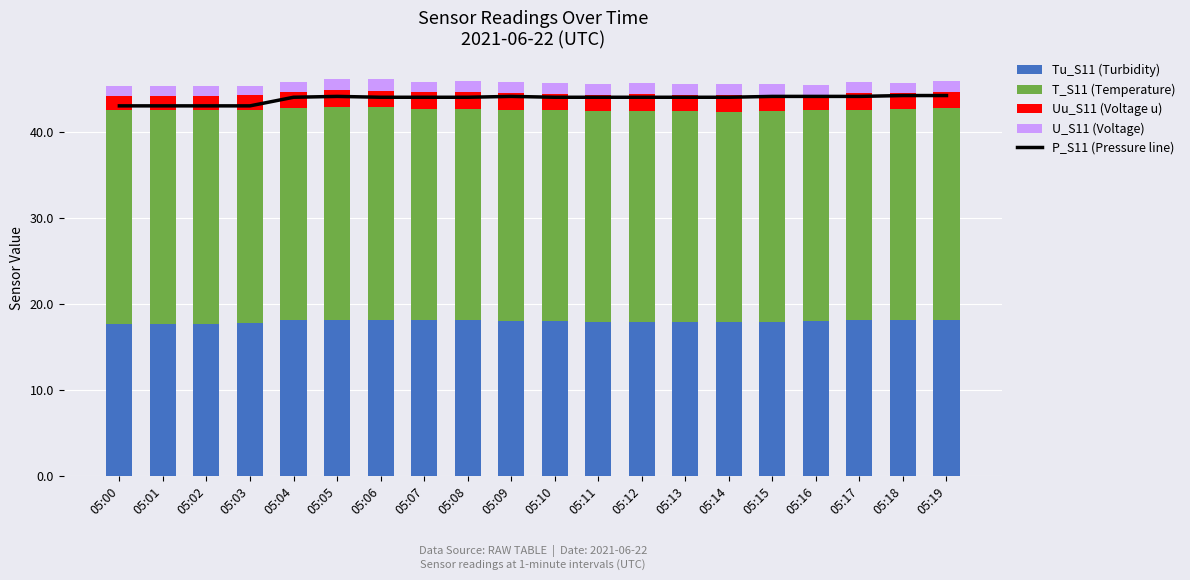

List the series in order of their peak value, highest first.

P_S11 (Pressure line), T_S11 (Temperature), Tu_S11 (Turbidity), Uu_S11 (Voltage u), U_S11 (Voltage)